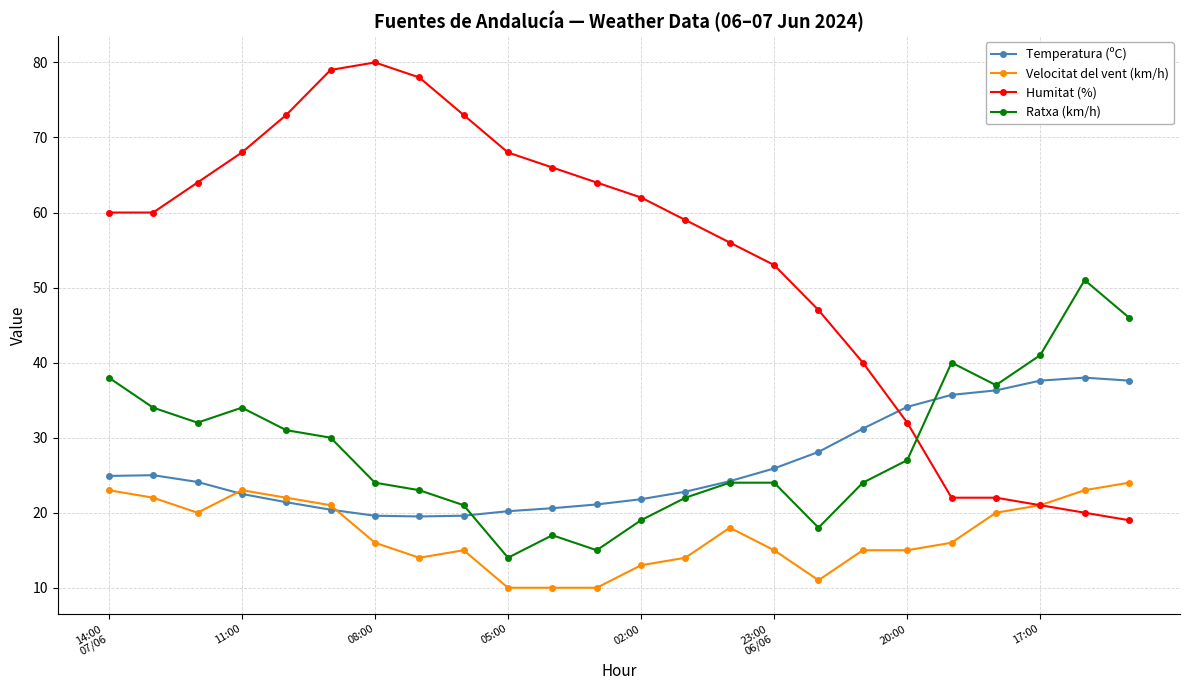

What is the maximum value for Ratxa (km/h)?

51.0